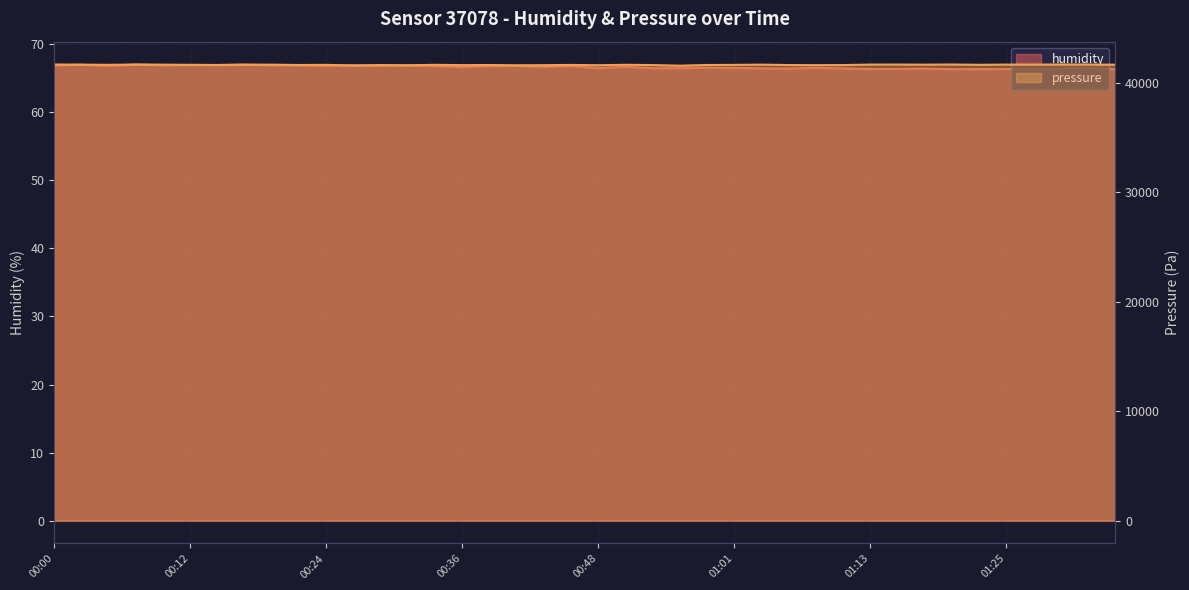

Rank the categories by humidity value from lowest to highest.

01:35, 01:20, 01:22, 01:25, 01:27, 01:13, 01:15, 01:30, 01:18, 01:05, 01:10, 01:03, 00:48, 00:53, 00:56, 01:01, 01:08, 01:32, 00:58, 00:36, 00:44, 00:51, 00:34, 00:39, 00:46, 00:05, 00:24, 00:41, 00:29, 00:00, 00:31, 00:10, 00:19, 00:22, 00:27, 00:12, 00:14, 00:02, 00:07, 00:17